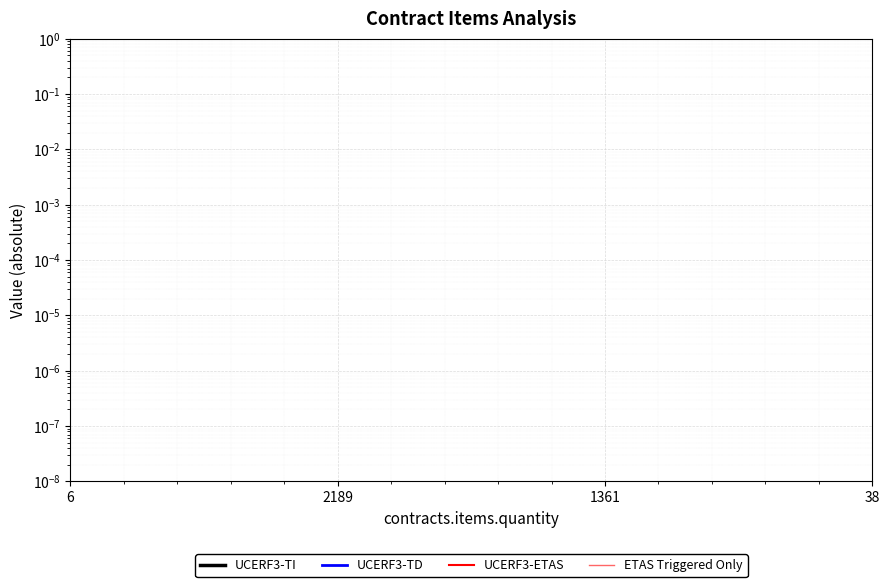

List the series in order of their peak value, highest first.

UCERF3-ETAS, UCERF3-TD, UCERF3-TI, ETAS Triggered Only